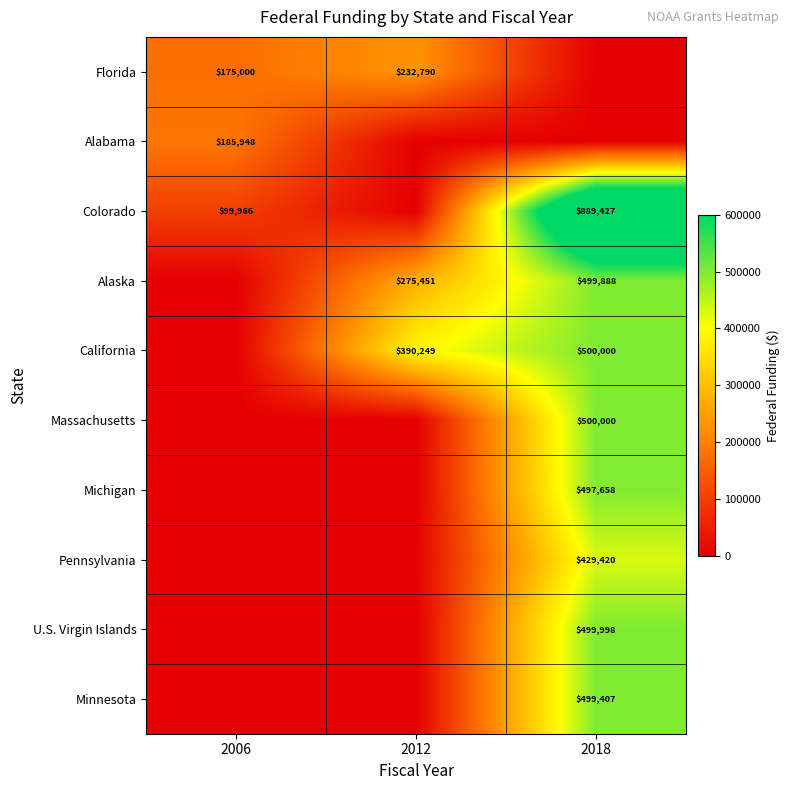

The value of U.S. Virgin Islands at 2018 is 652986. True or false?

False